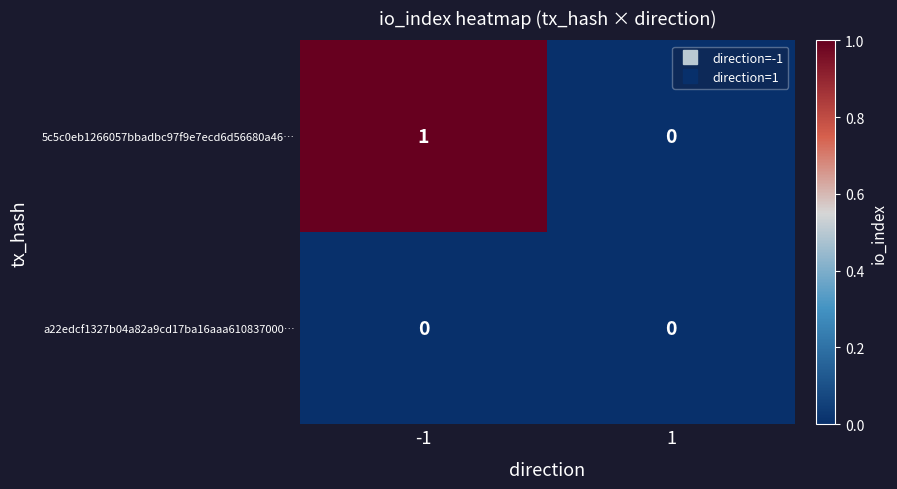

List the series in order of their overall mean, highest first.

5c5c0eb1266057bbadbc97f9e7ecd6d56680a46…, a22edcf1327b04a82a9cd17ba16aaa610837000…